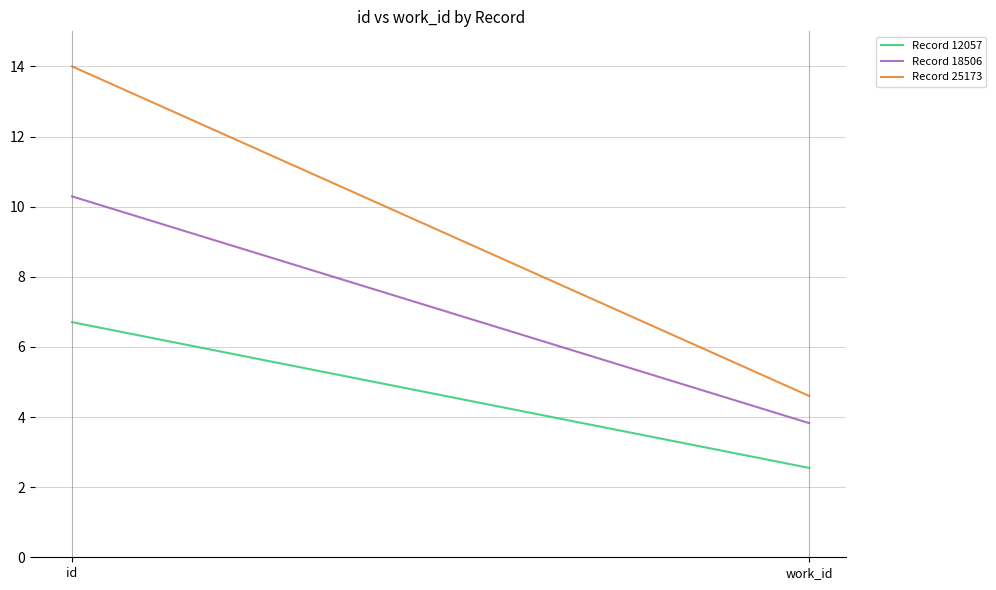

At which category does the chart reach its minimum across all series?

work_id